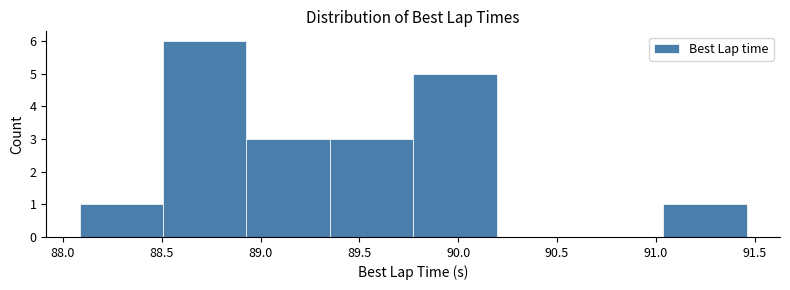

How tall is the bar that spans 88.50 to 88.95 on the x-axis? Neither the bar edges nor the heights are printed on the chart, so give them approximately, as read against the axes.

6